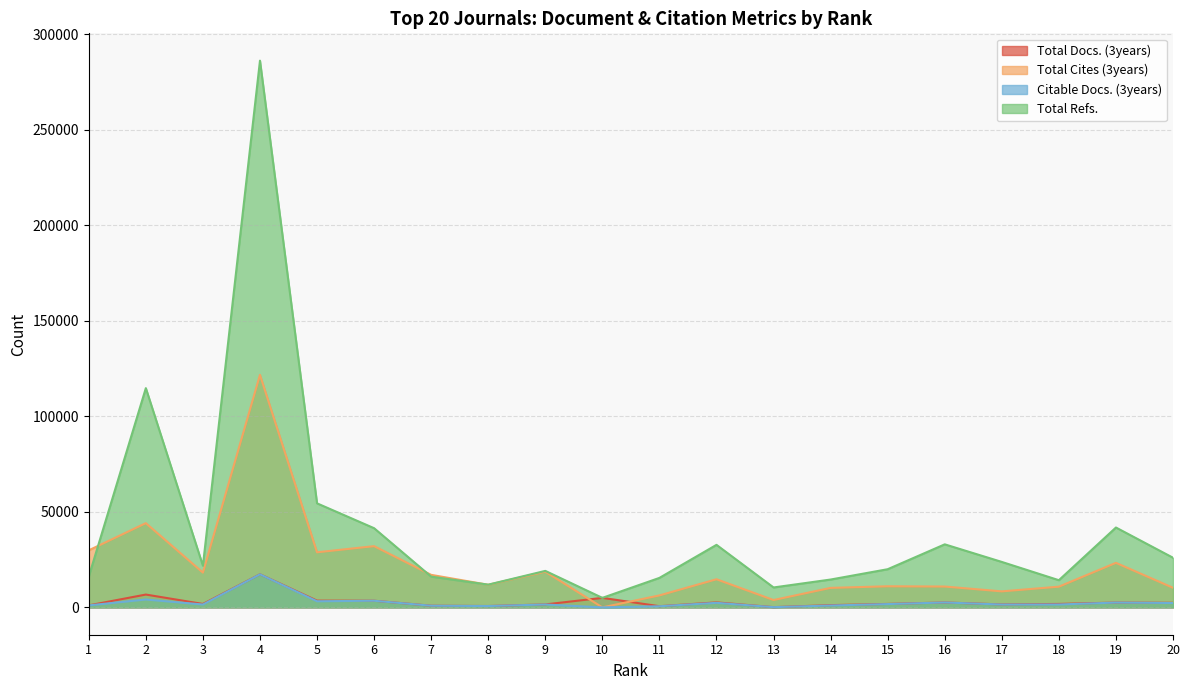

What is the highest value of the Total Cites (3years) series?

121757